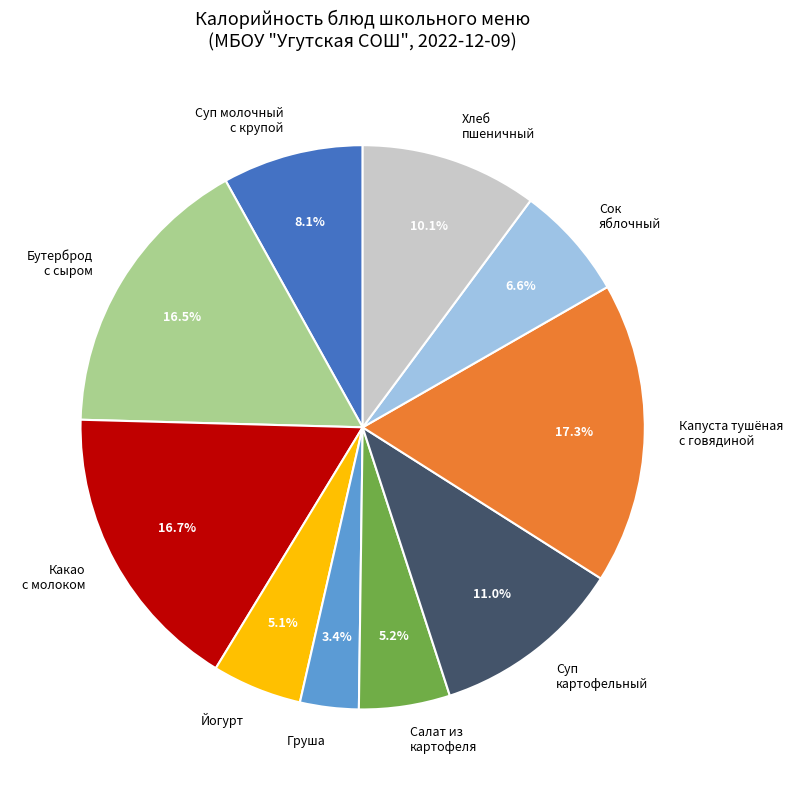

Does Салат из картофеля account for over 50% of the chart?

No